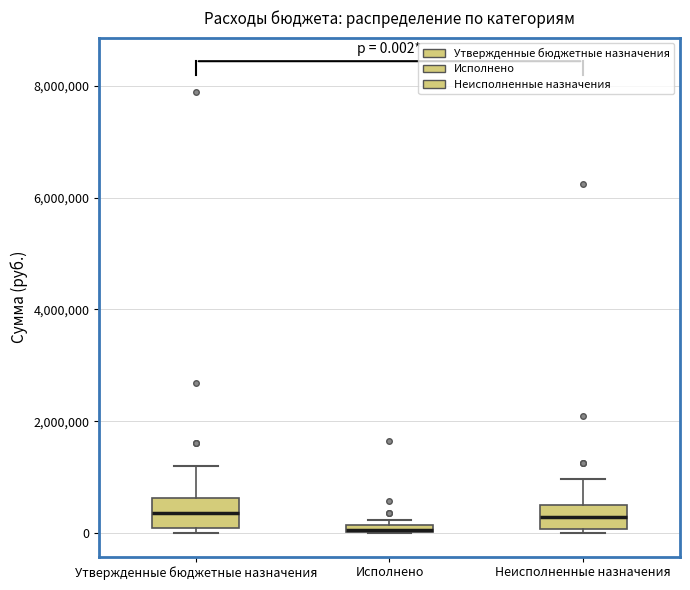

Which box has the lowest median line?

Исполнено